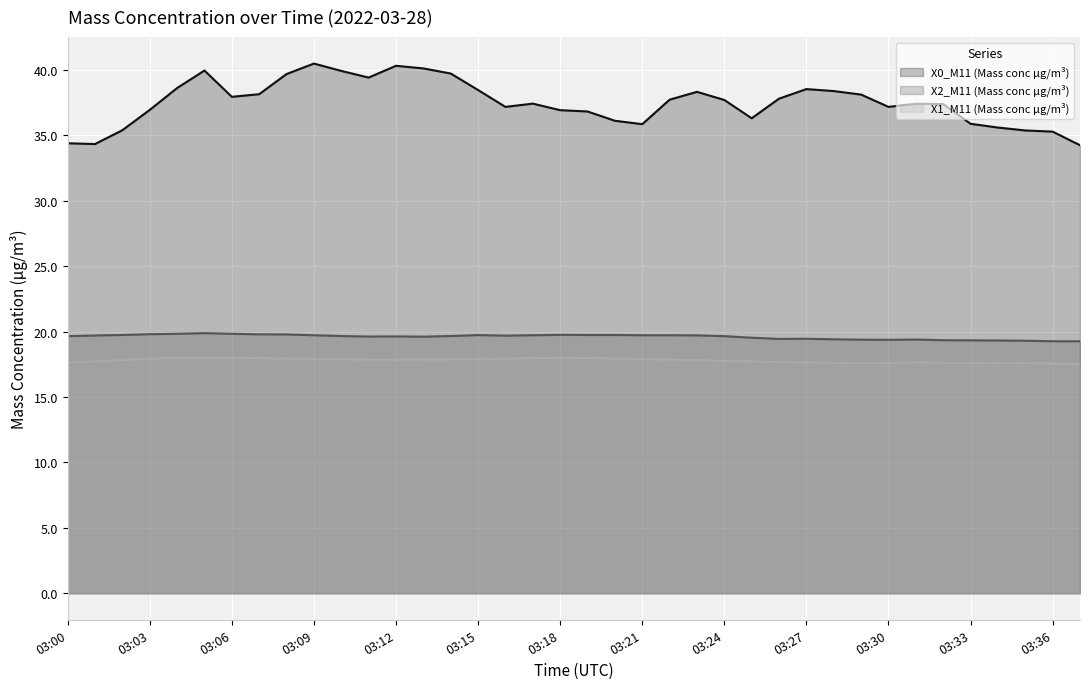

The X1_M11 (Mass conc μg/m³) series shows 17.8 at 03:23. True or false?

True